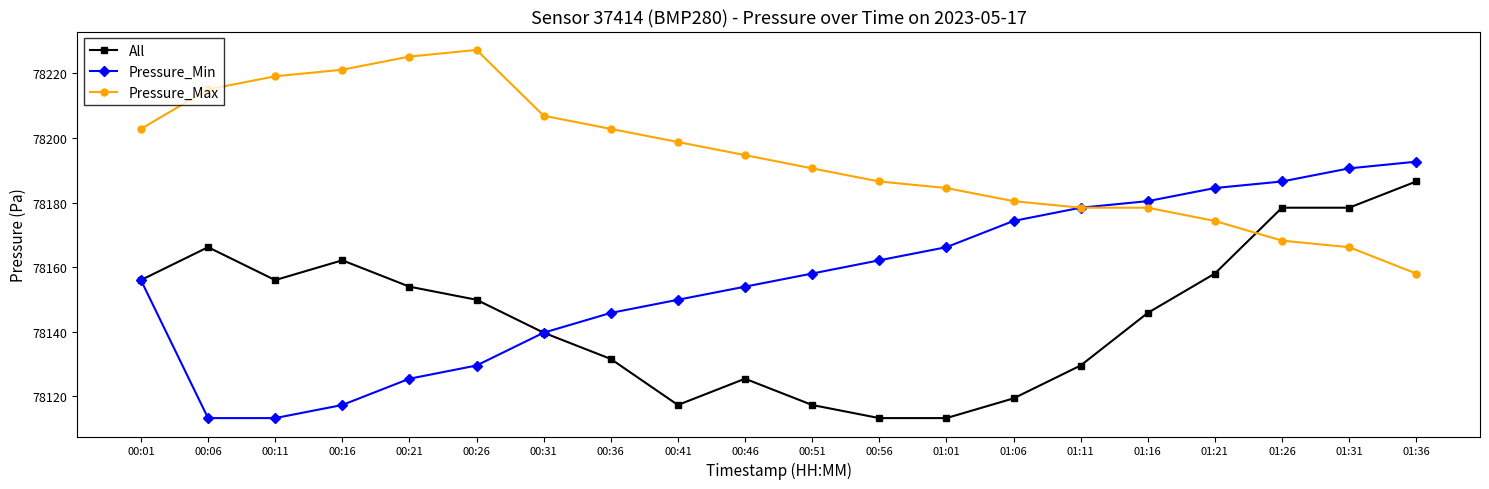

What is the total value across all series at 00:01?

234514.8